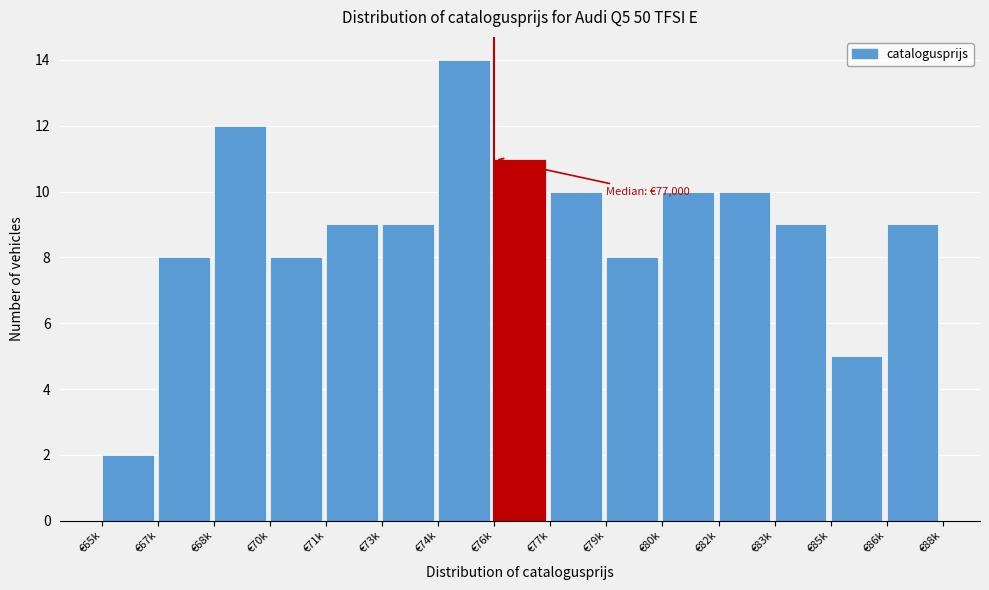

Reading right to left, what are all the values shown in this chart?

9	5	9	10	10	8	10	11	14	9	9	8	12	8	2